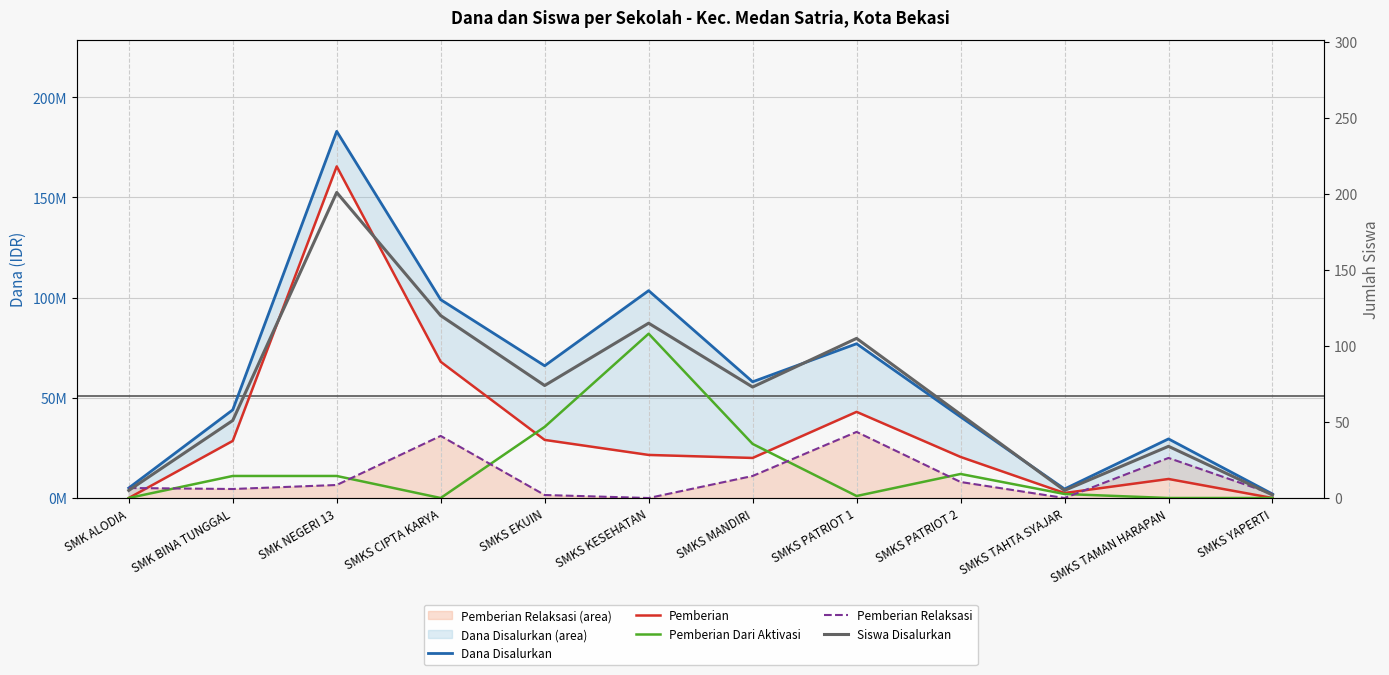

The Pemberian Relaksasi series shows 2814624 at SMK ALODIA. True or false?

False